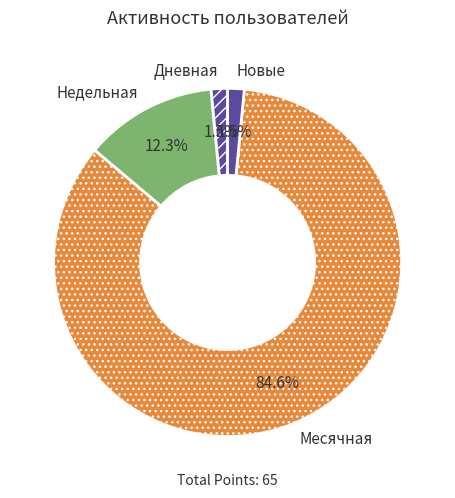

What is the ratio of the value at Месячная to the value at Недельная?

6.9